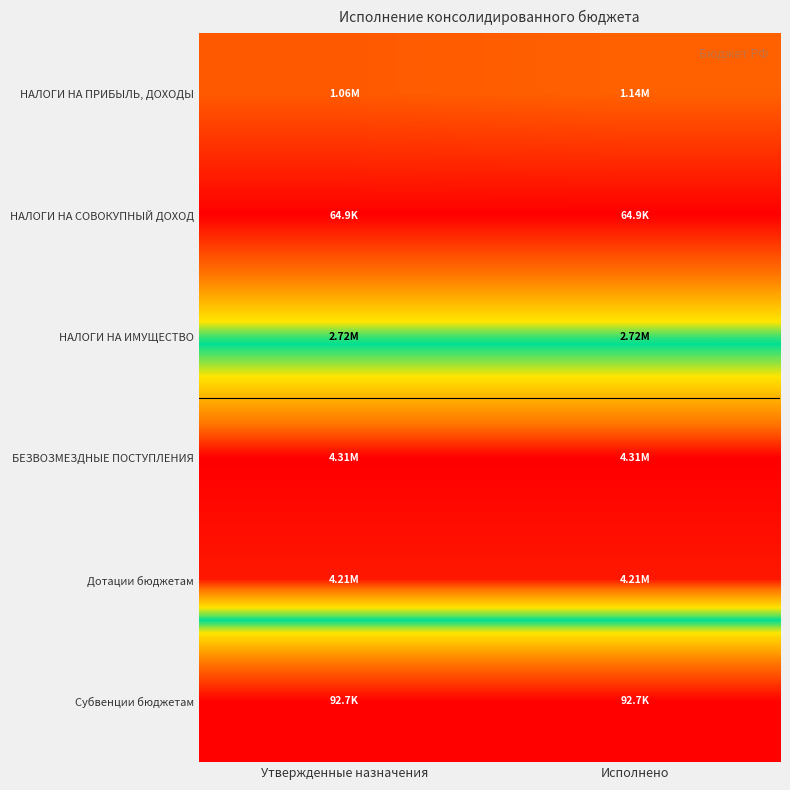

At how many categories does at least one series exceed 0?

2